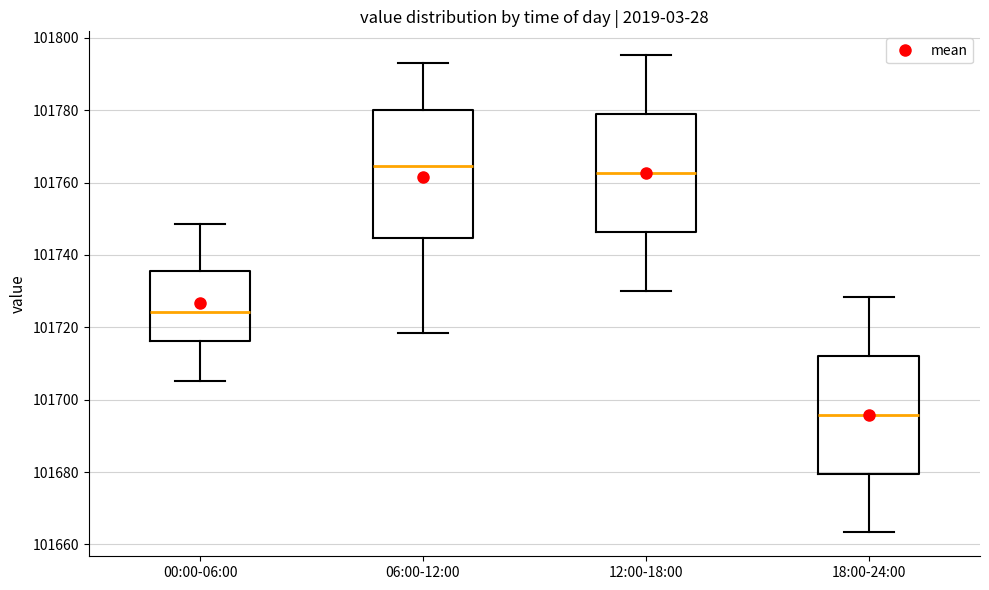

Reading left to right, transcribe this box plot: for each box, give where its median line is, the range the box spans, and where its two whiskers end, as read against the y-axis. The values are not printed on the chart, so give them approximately, as read against the axis.

00:00-06:00: median 101724, box 101716 to 101736, whiskers 101706 to 101748
06:00-12:00: median 101764, box 101744 to 101780, whiskers 101718 to 101794
12:00-18:00: median 101762, box 101746 to 101778, whiskers 101730 to 101796
18:00-24:00: median 101696, box 101680 to 101712, whiskers 101664 to 101728